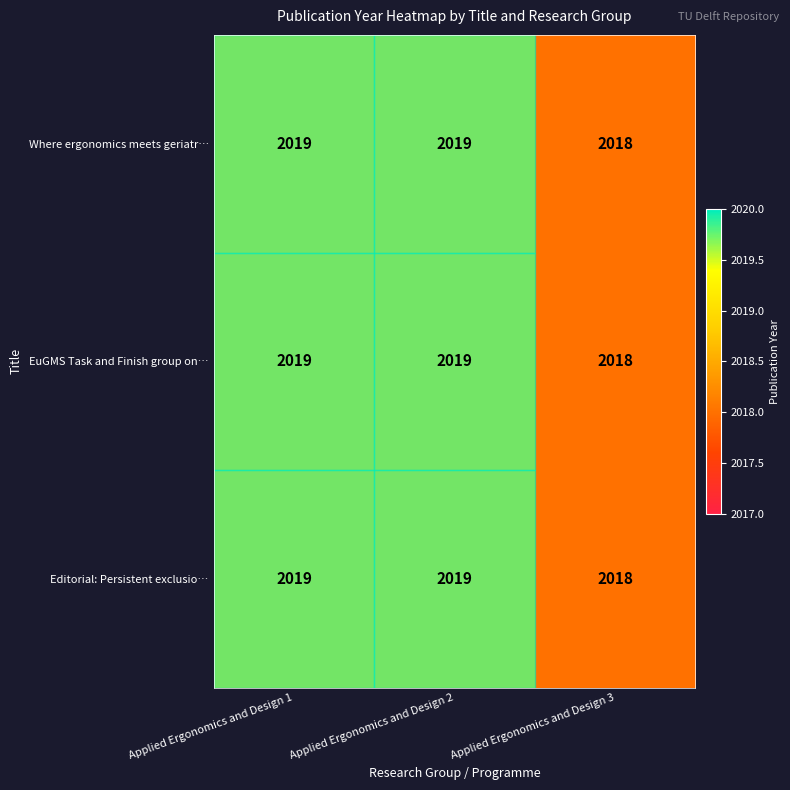

What is the total value across all series at Applied Ergonomics and Design 2?

6057